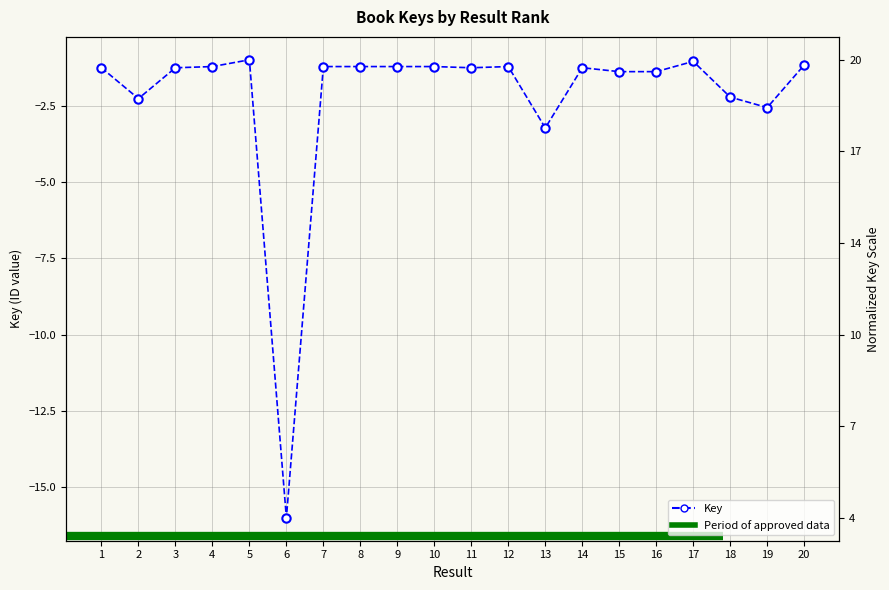

How many lines are shown in the chart?

1